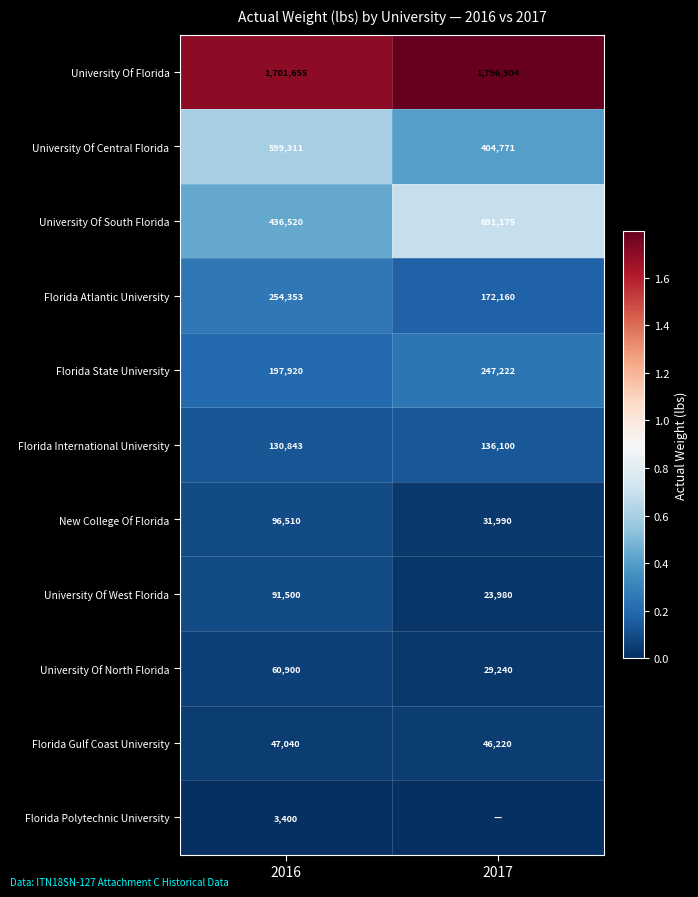

True or false: New College Of Florida has a value of 37502 at 2016.

False